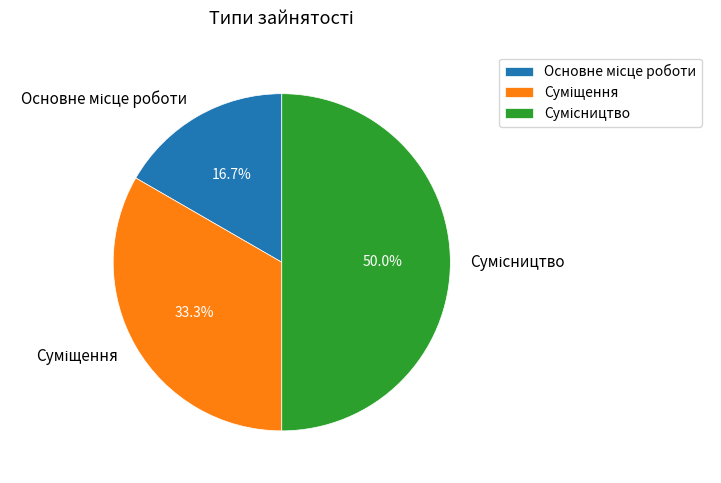

How many slices are in this pie chart?

3